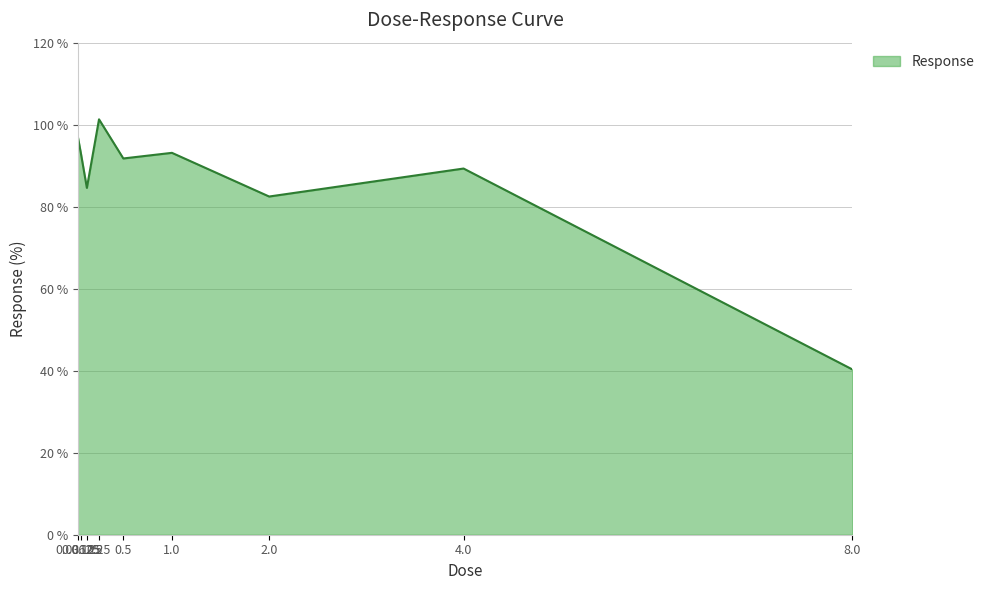

How many categories are shown in the chart?

9